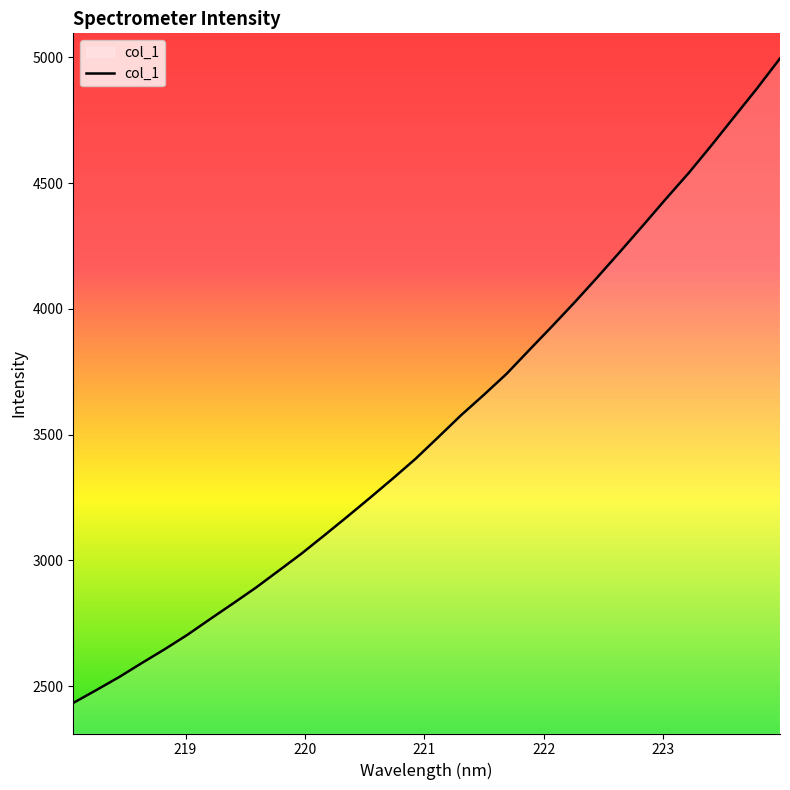

What is the difference between the maximum and minimum values?

2563.2